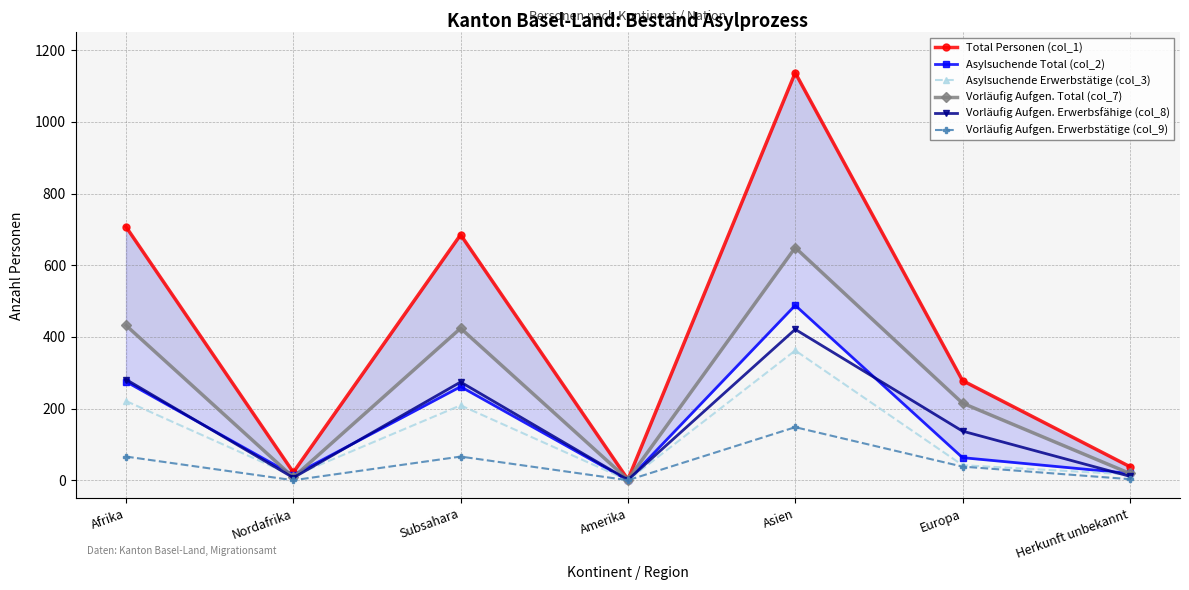

At which category does Asylsuchende Total (col_2) reach its first local peak?

Subsahara